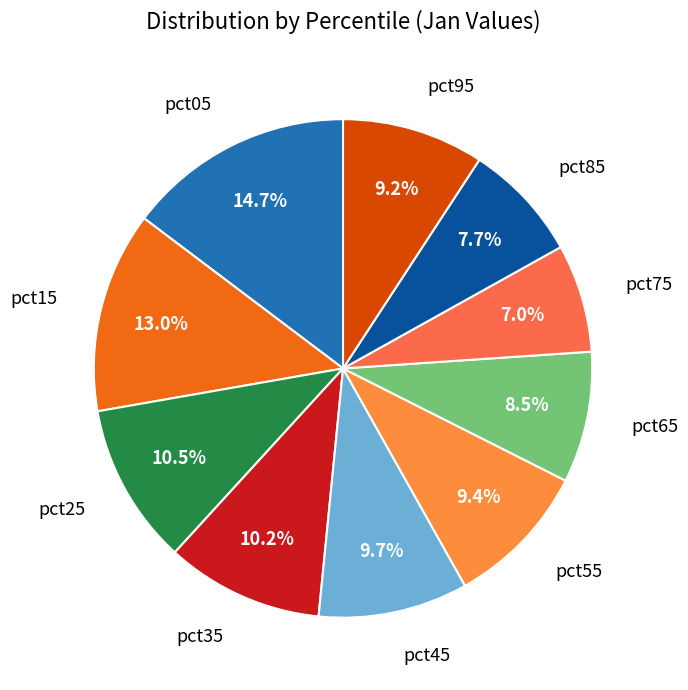

What is the largest slice in the pie chart?

pct05